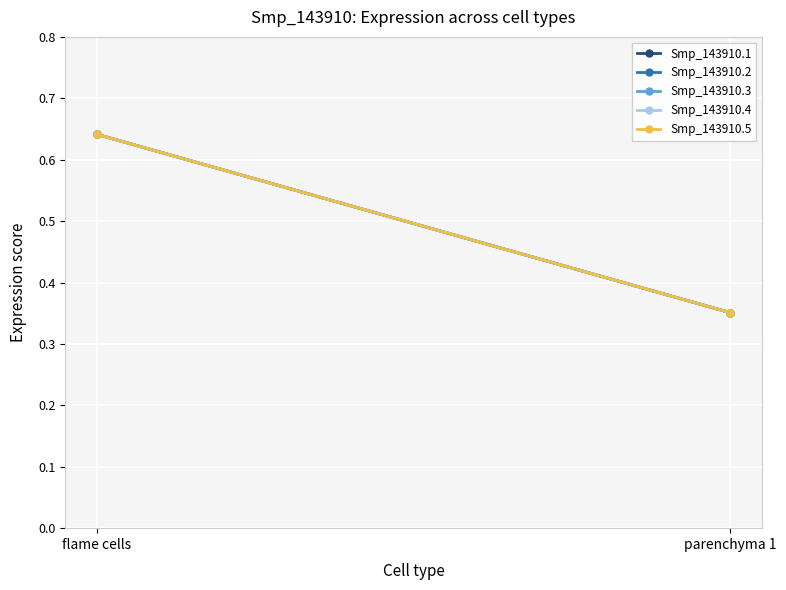

What is the difference between the Smp_143910.2 values at parenchyma 1 and flame cells?

0.3